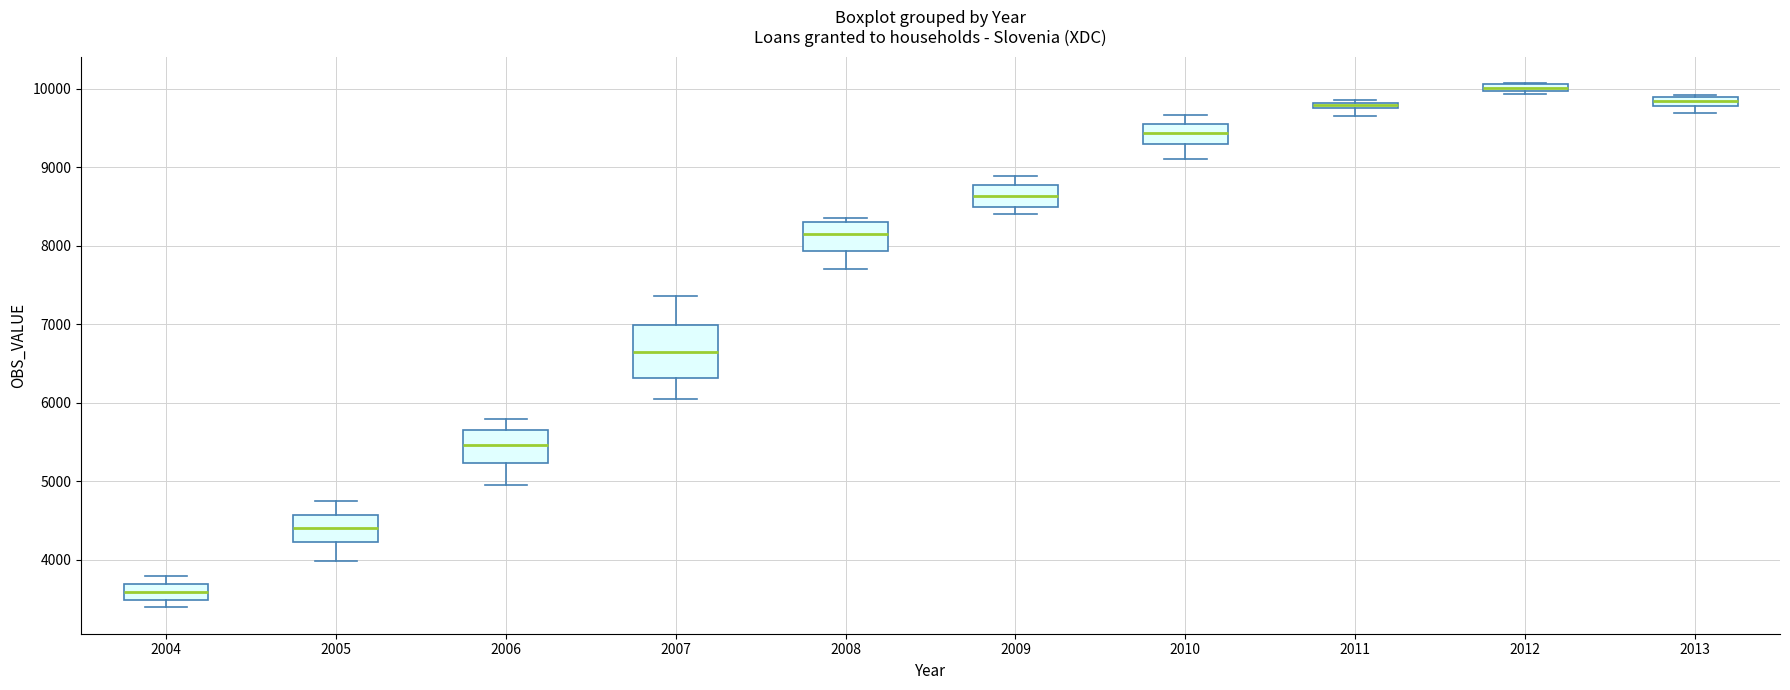

Where is the lower edge of the box at x = 2009 on the y-axis? The values are not printed on the chart, so give them approximately, as read against the axis.

8500